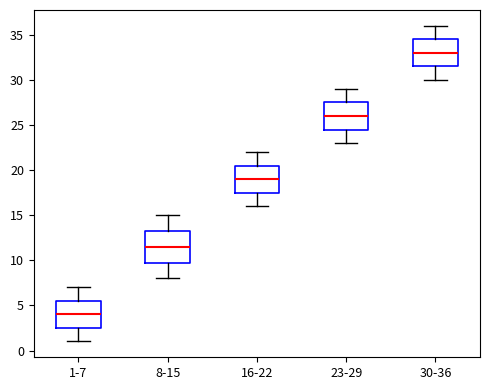

Which box is the tallest, from its lower edge to its upper edge?

8-15